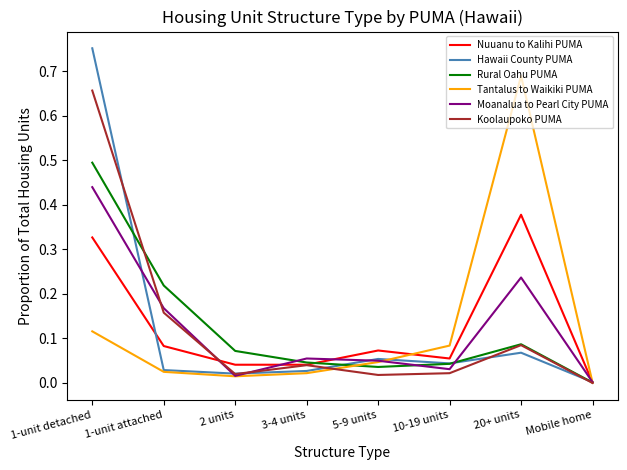

Does the chart display data point markers on the line(s)?

No